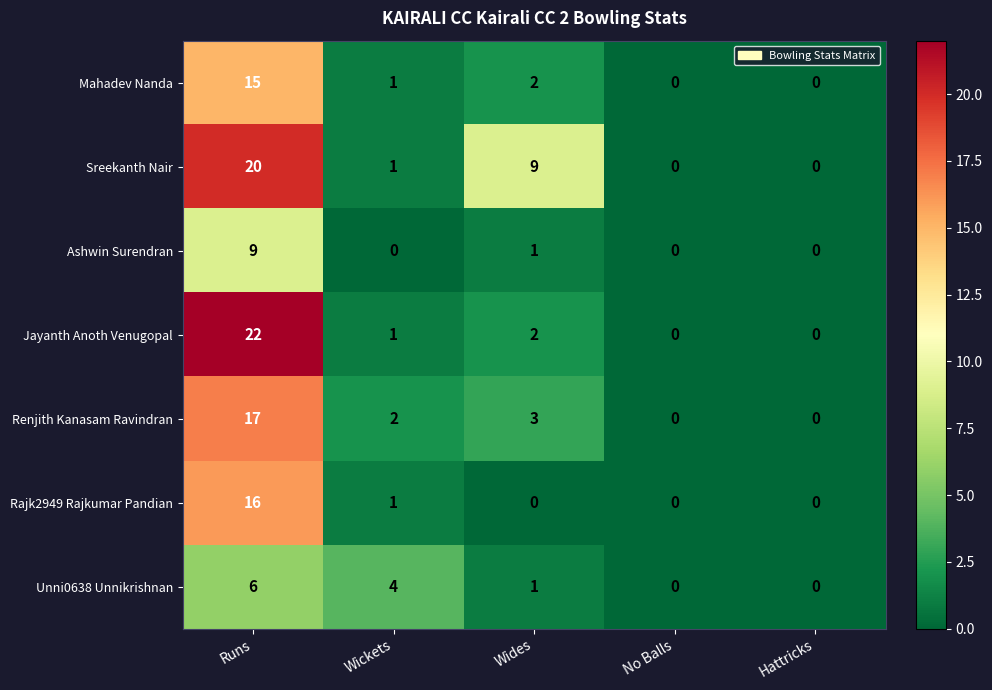

At which label does Mahadev Nanda first exceed 1?

Runs